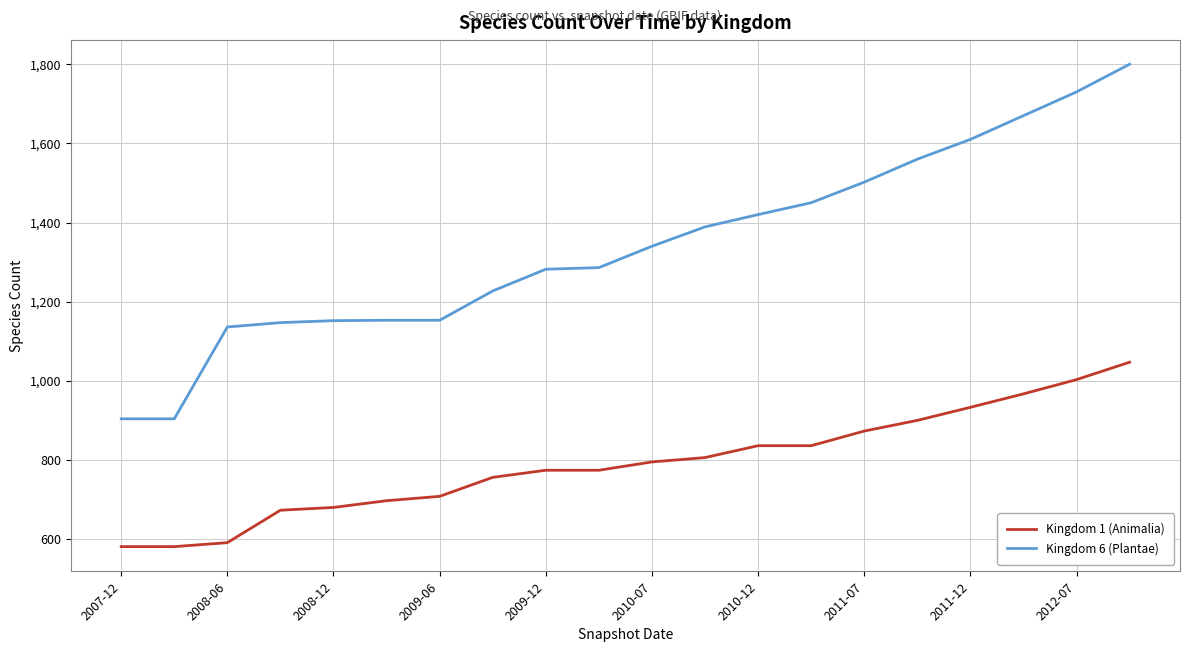

Rank the series by their maximum value, from lowest to highest.

Kingdom 1 (Animalia), Kingdom 6 (Plantae)